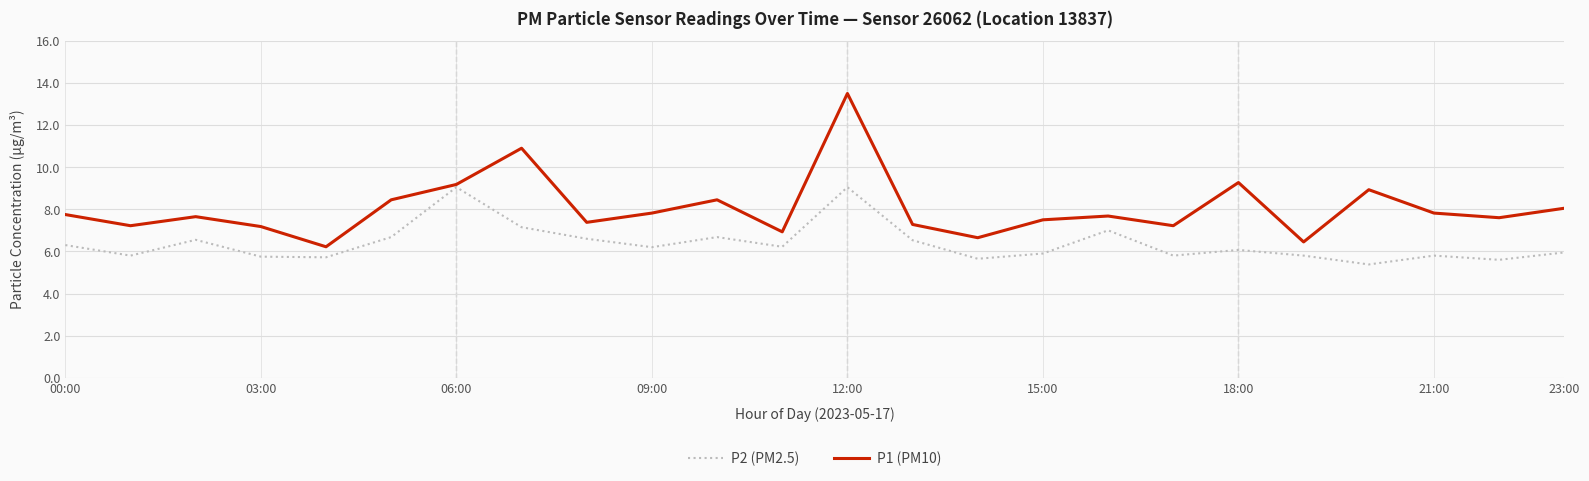

How many interior local valleys does the P2 (PM2.5) series have?

8